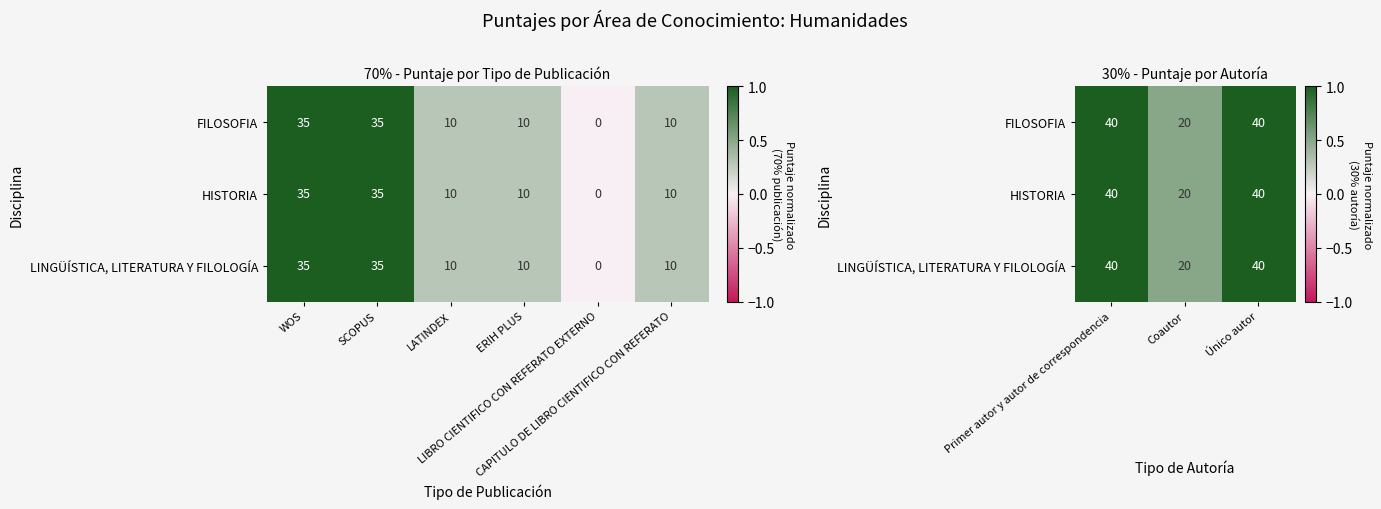

What is the average value of the HISTORIA series?

0.8